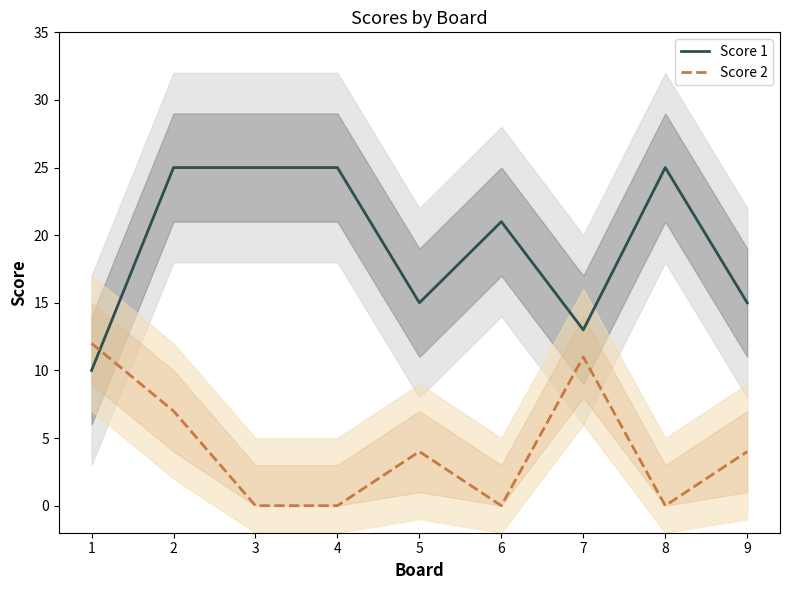

Where does the Score 1 series first go above 21?

2